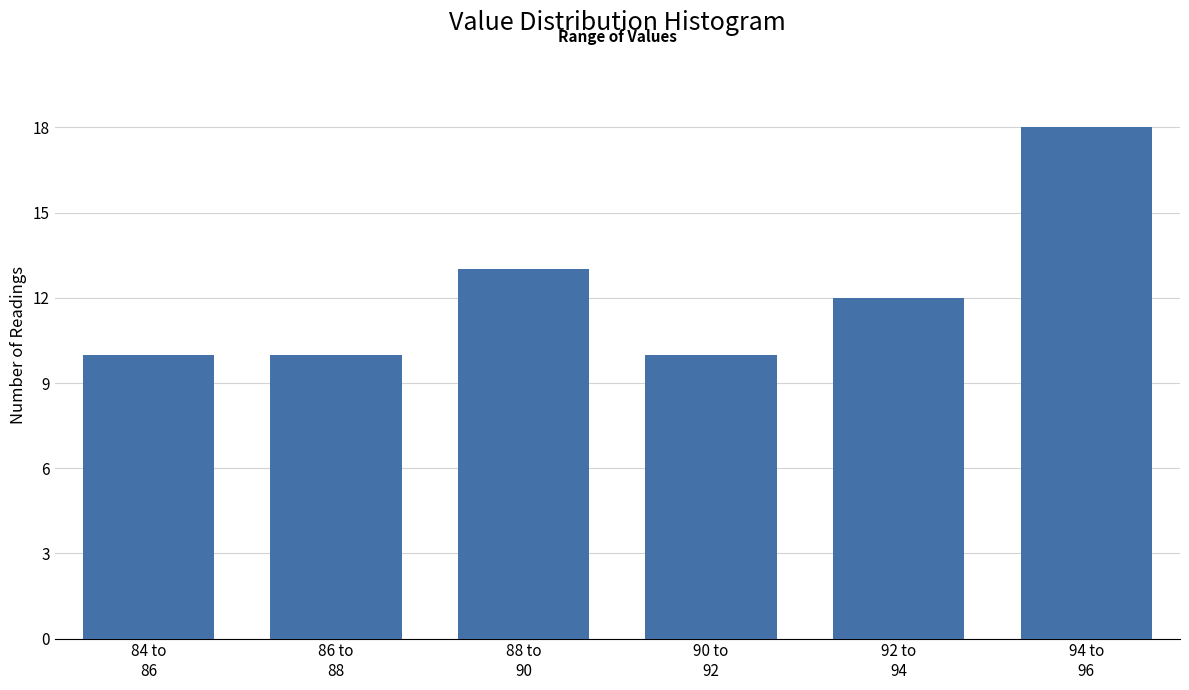

Reading left to right, transcribe all the data shown in this chart.

10	10	13	10	12	18